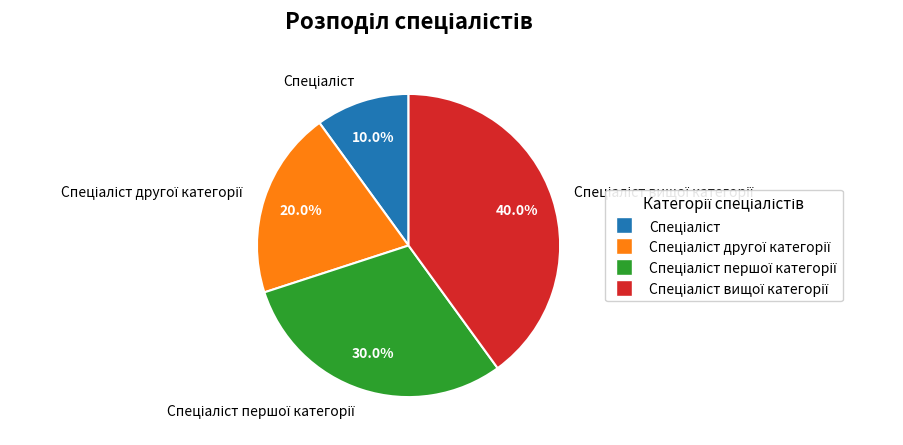

Does any single category account for the majority?

No